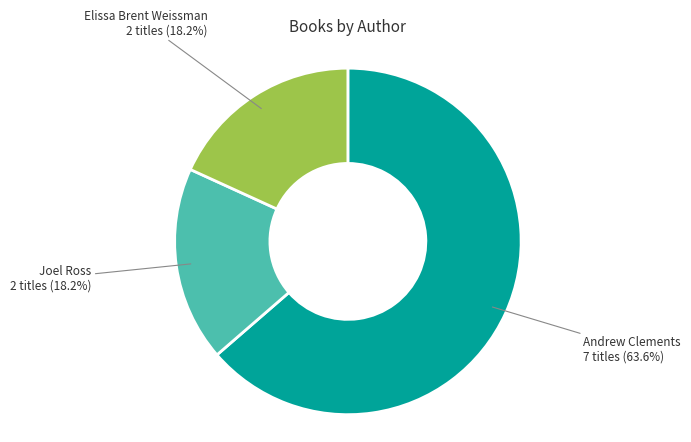

Does any single category account for the majority?

Yes